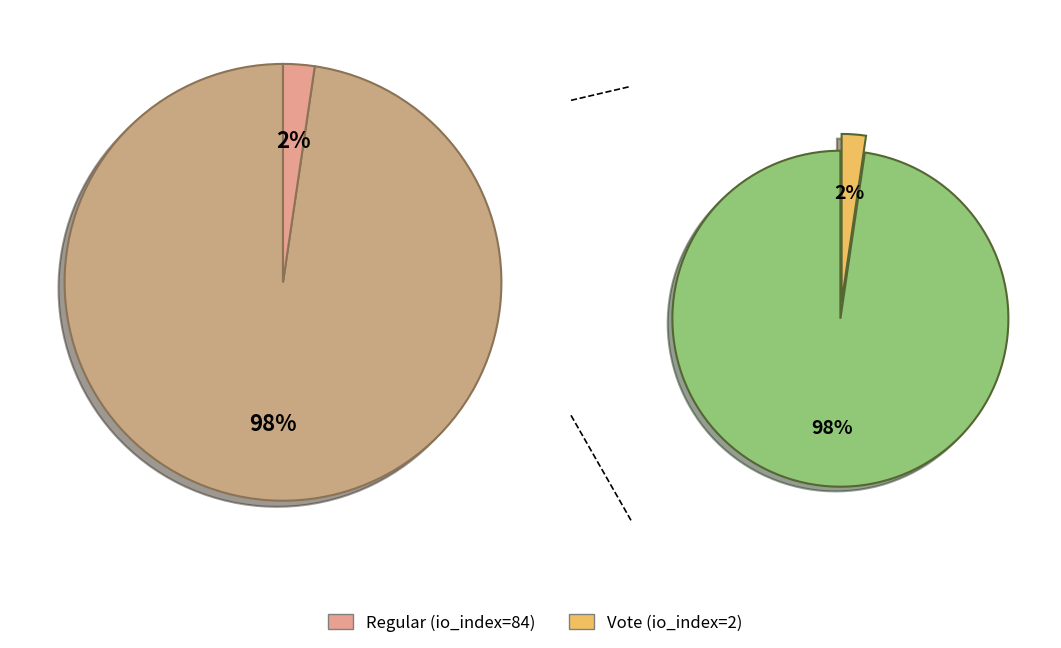

Which slice is the smallest?

Vote (io_index=2)